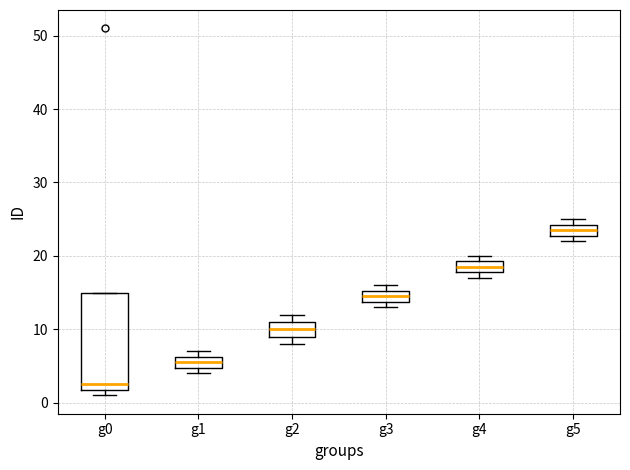

Where is the lower edge of the box for g5 on the y-axis? The values are not printed on the chart, so give them approximately, as read against the axis.

23